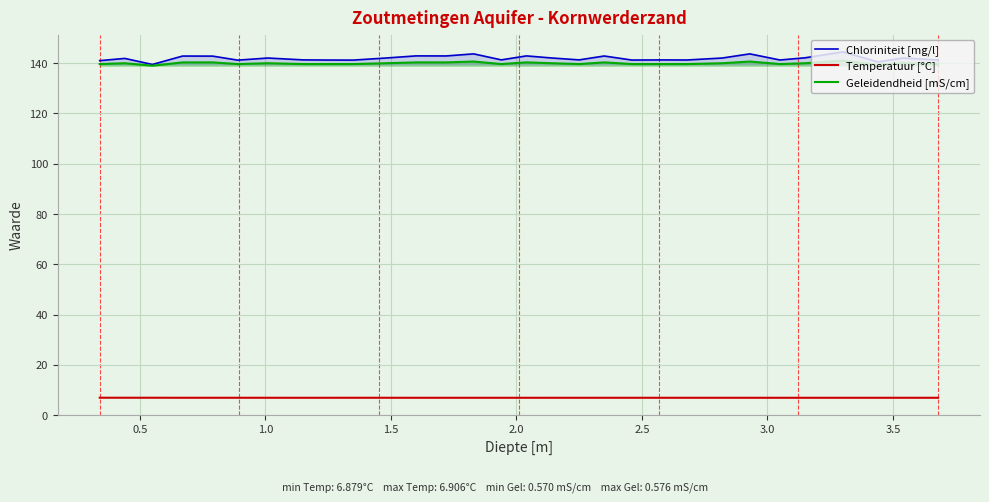

How many lines are shown in the chart?

3